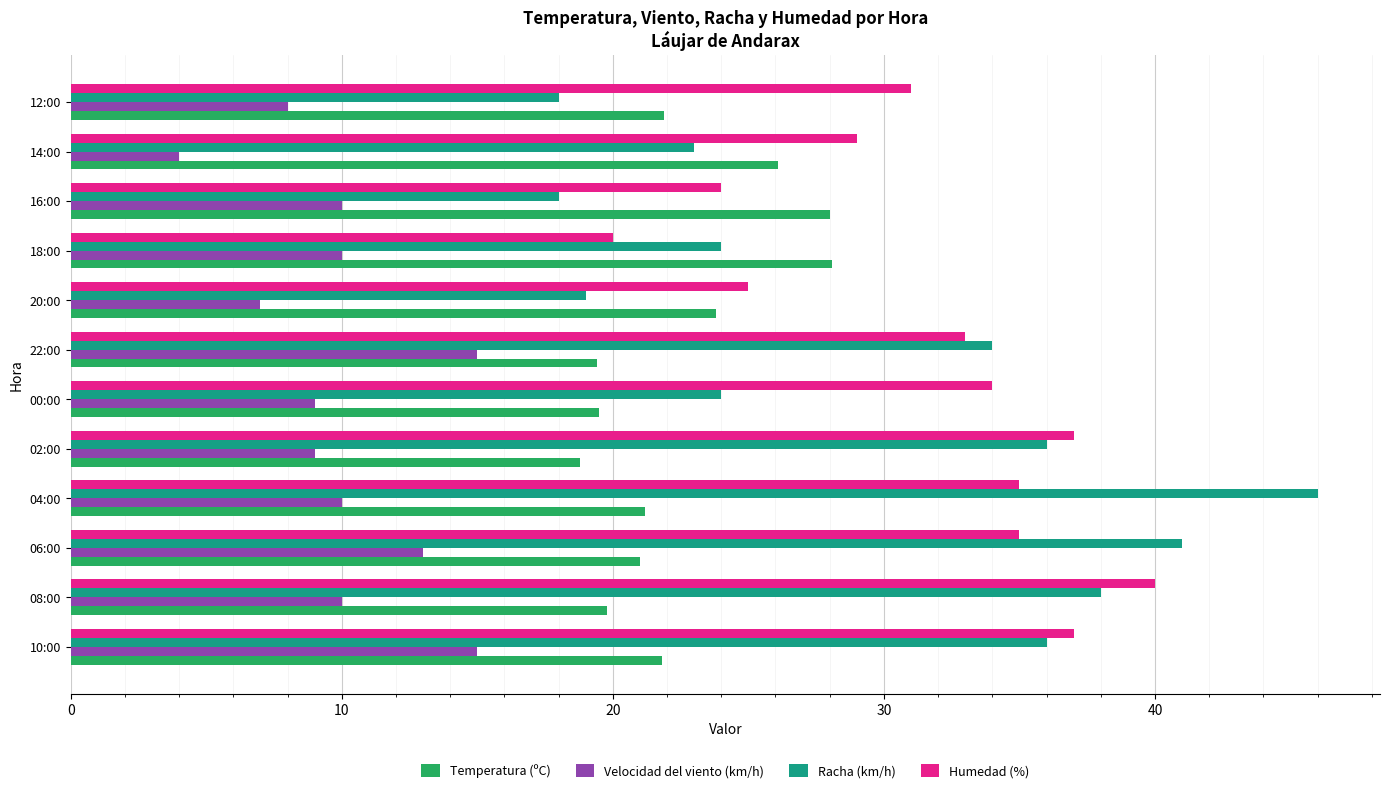

The value of Humedad (%) at 14:00 is 45.3. True or false?

False